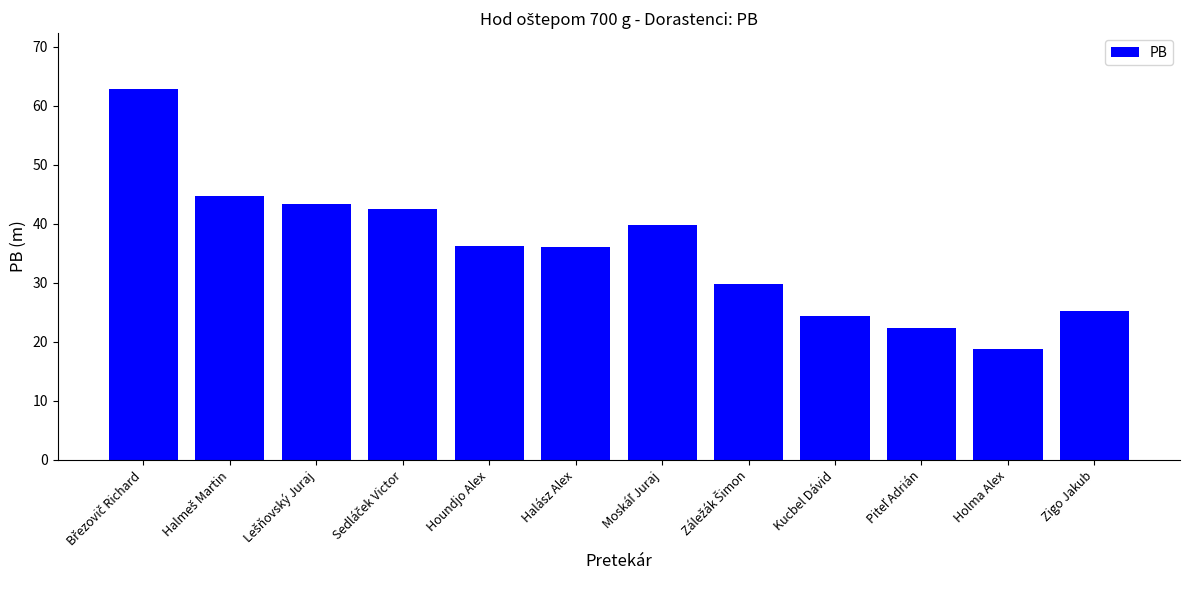

What position from the left is Holma Alex?

11